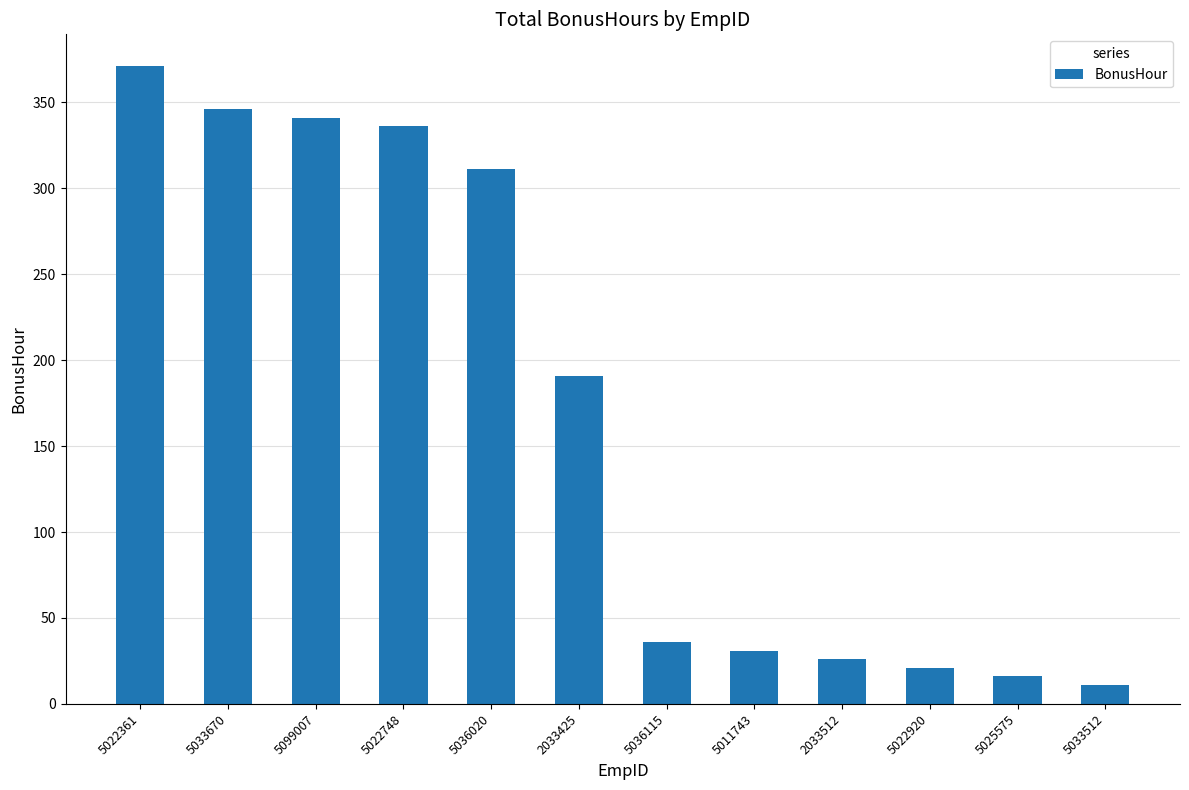

How many categories are shown in the chart?

12